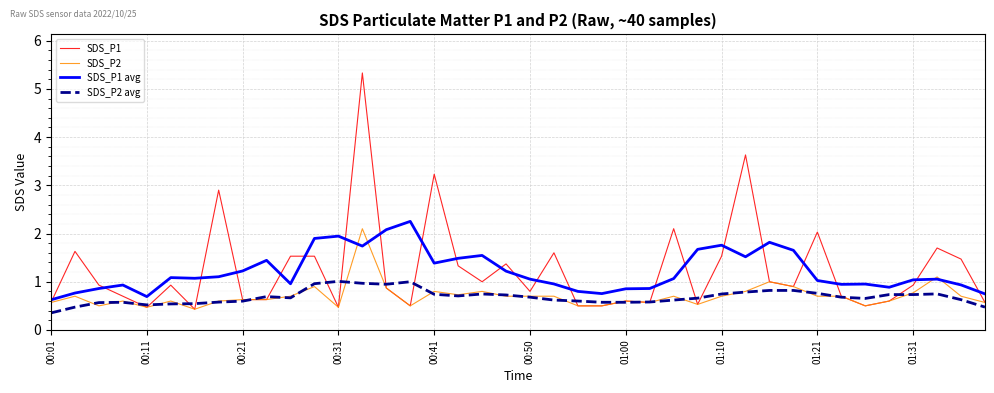

Which series has the largest range (max minus min)?

SDS_P1